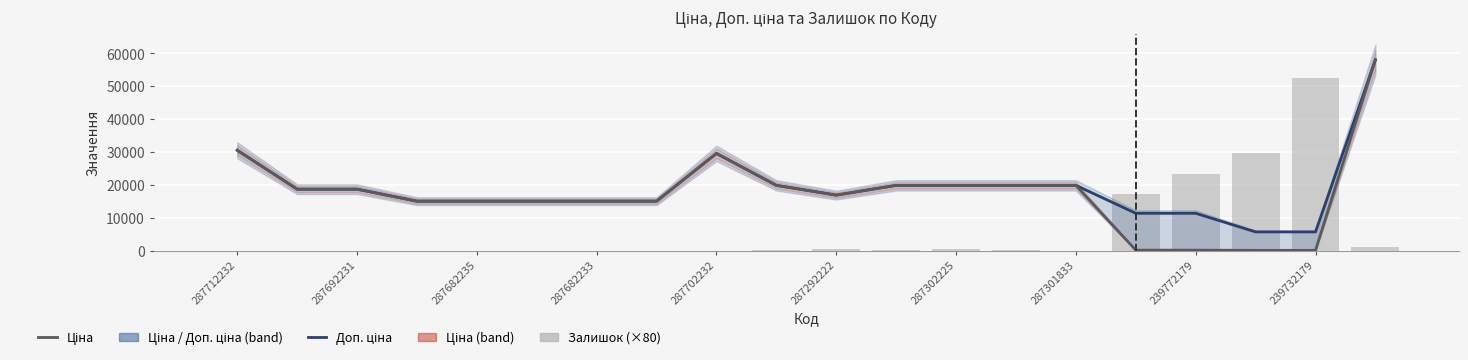

Which series changed the most between 287692231 and 10?

Доп. ціна